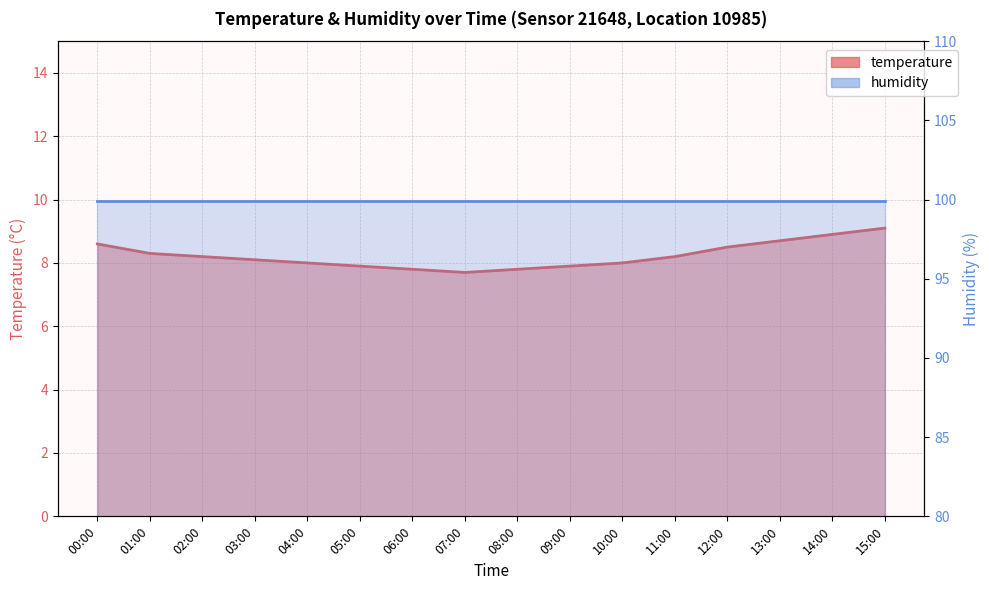

What is the sum of the values at 00:00 and 10:00?

16.6